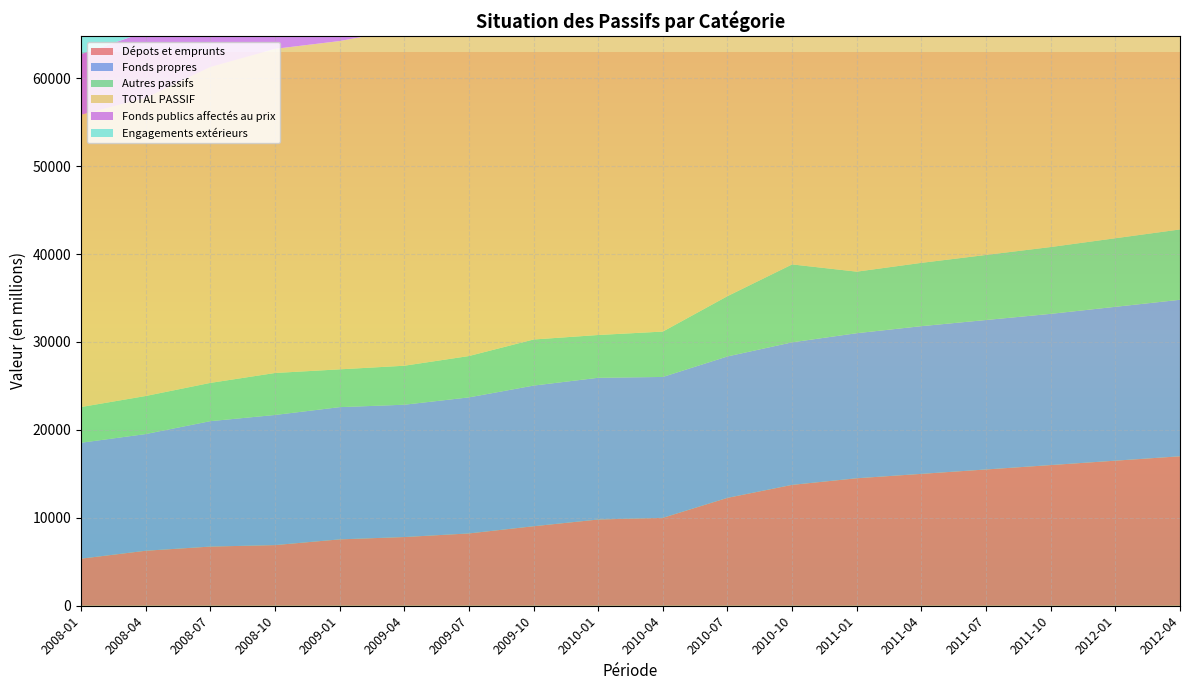

Reading left to right, extract all data points from this chart.

Dépots et emprunts: 2008-01=5353.3	2008-04=6254.9	2008-07=6729.4	2008-10=6897.2	2009-01=7548.6	2009-04=7814.4	2009-07=8223.9	2009-10=9041.7	2010-01=9808.5	2010-04=9999.3	2010-07=12270.5	2010-10=13749.0	2011-01=14500.0	2011-04=15000.0	2011-07=15500.0	2011-10=16000.0	2012-01=16500.0	2012-04=17000.0
Fonds propres: 2008-01=13185.0	2008-04=13271.7	2008-07=14265.1	2008-10=14800.7	2009-01=15040.0	2009-04=15048.8	2009-07=15474.1	2009-10=15998.7	2010-01=16119.4	2010-04=16022.9	2010-07=16086.0	2010-10=16211.7	2011-01=16500.0	2011-04=16800.0	2011-07=17000.0	2011-10=17200.0	2012-01=17500.0	2012-04=17800.0
Autres passifs: 2008-01=4061.3	2008-04=4328.2	2008-07=4350.7	2008-10=4773.7	2009-01=4298.5	2009-04=4435.1	2009-07=4702.9	2009-10=5242.2	2010-01=4866.5	2010-04=5161.9	2010-07=6857.3	2010-10=8860.6	2011-01=7000.0	2011-04=7200.0	2011-07=7400.0	2011-10=7600.0	2012-01=7800.0	2012-04=8000.0
TOTAL PASSIF: 2008-01=33244.0	2008-04=33920.1	2008-07=35936.4	2008-10=36868.8	2009-01=37340.9	2009-04=38275.6	2009-07=40330.7	2009-10=43143.5	2010-01=44516.2	2010-04=44547.1	2010-07=49170.8	2010-10=57263.3	2011-01=55000.0	2011-04=56000.0	2011-07=57000.0	2011-10=58000.0	2012-01=59000.0	2012-04=60000.0
Fonds publics affectés au prix: 2008-01=6884.6	2008-04=7507.9	2008-07=8014.7	2008-10=8207.2	2009-01=8380.0	2009-04=9006.1	2009-07=10183.0	2009-10=11063.9	2010-01=11838.4	2010-04=11894.3	2010-07=12584.4	2010-10=16987.3	2011-01=17500.0	2011-04=18000.0	2011-07=18500.0	2011-10=19000.0	2012-01=19500.0	2012-04=20000.0
Engagements extérieurs: 2008-01=3759.8	2008-04=2557.4	2008-07=2576.5	2008-10=2190.0	2009-01=2073.8	2009-04=1971.2	2009-07=1746.8	2009-10=1797.0	2010-01=1764.8	2010-04=1363.0	2010-07=1275.9	2010-10=1376.5	2011-01=1300.0	2011-04=1250.0	2011-07=1200.0	2011-10=1150.0	2012-01=1100.0	2012-04=1050.0